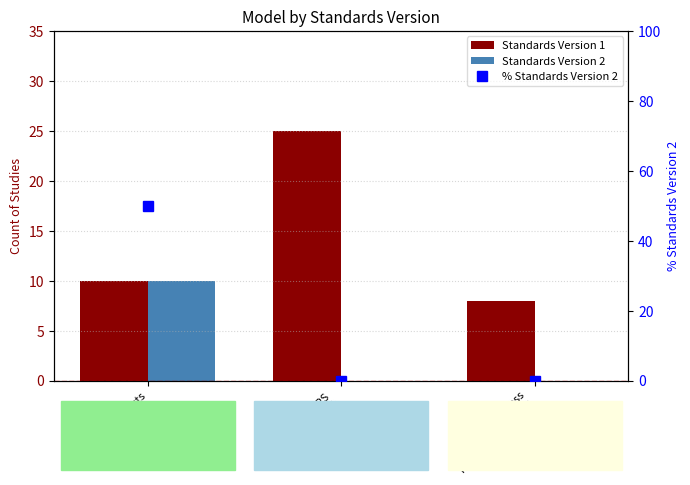

Which label corresponds to the smallest value in the chart?

HOMEBUILDERS
(Birth to Age 5)